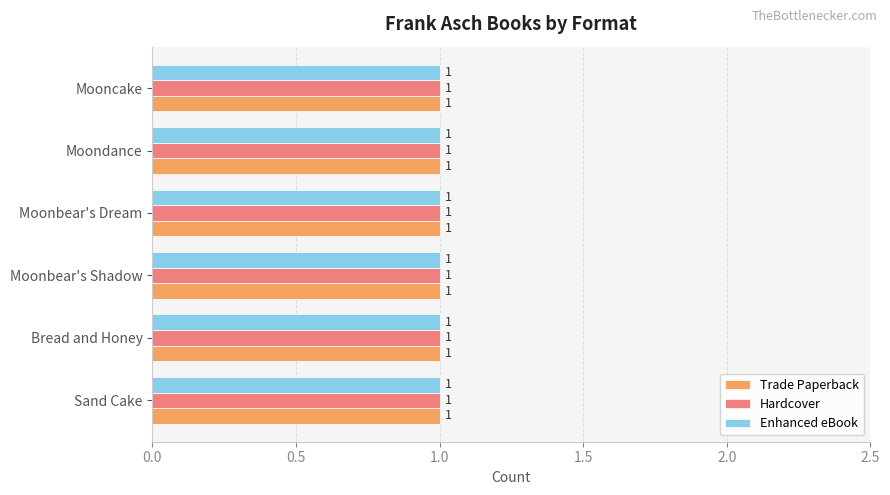

List the series in order of their peak value, highest first.

Trade Paperback, Hardcover, Enhanced eBook